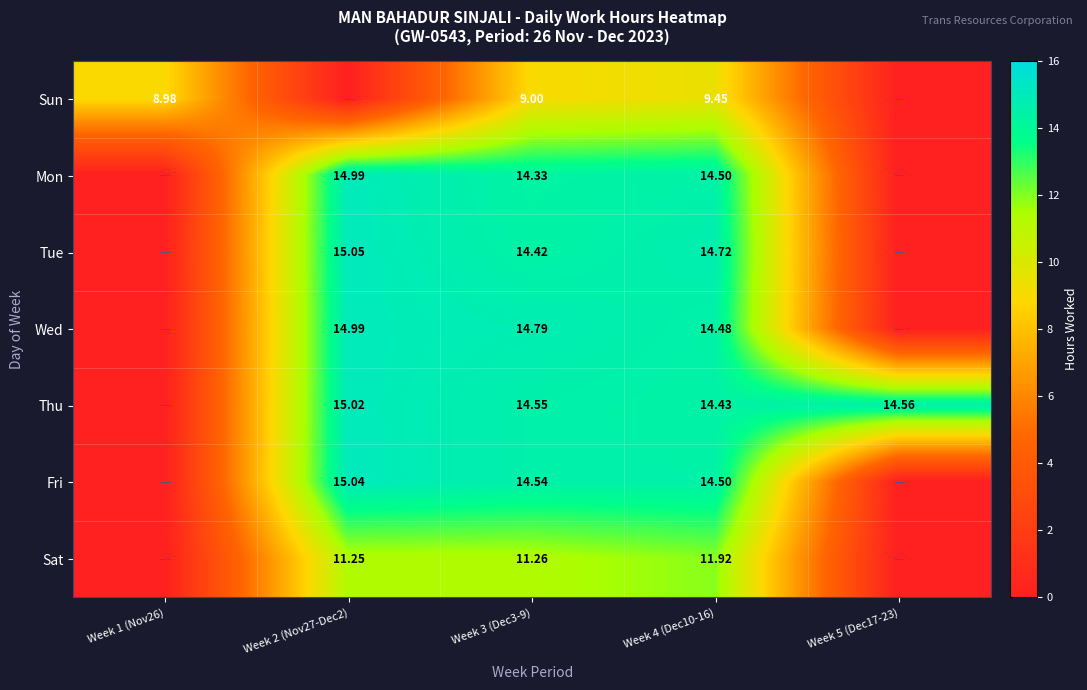

What is the maximum value for Mon?

15.0